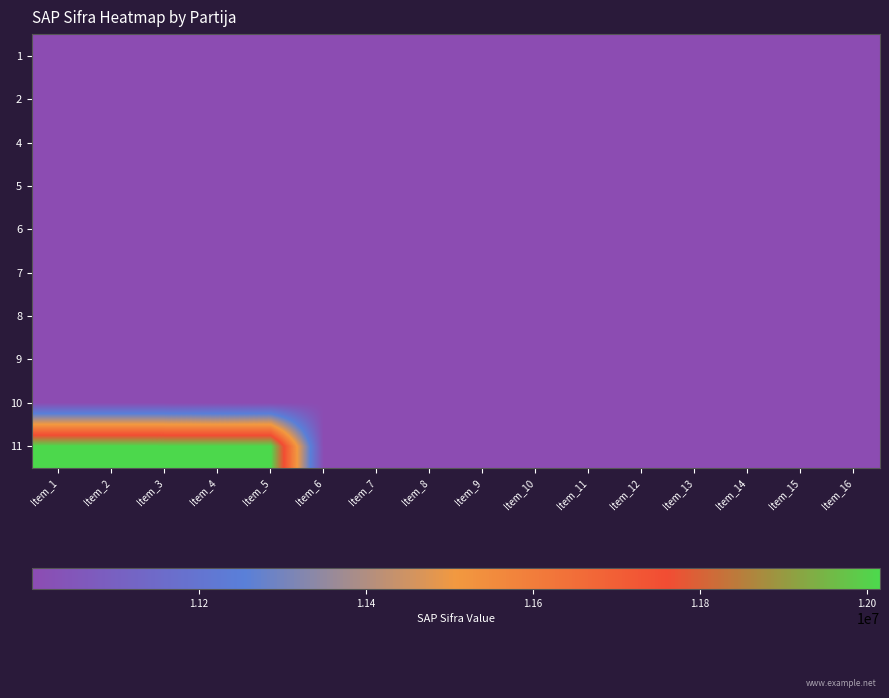

Which has a higher value, Item_15 or Item_12?

Item_15